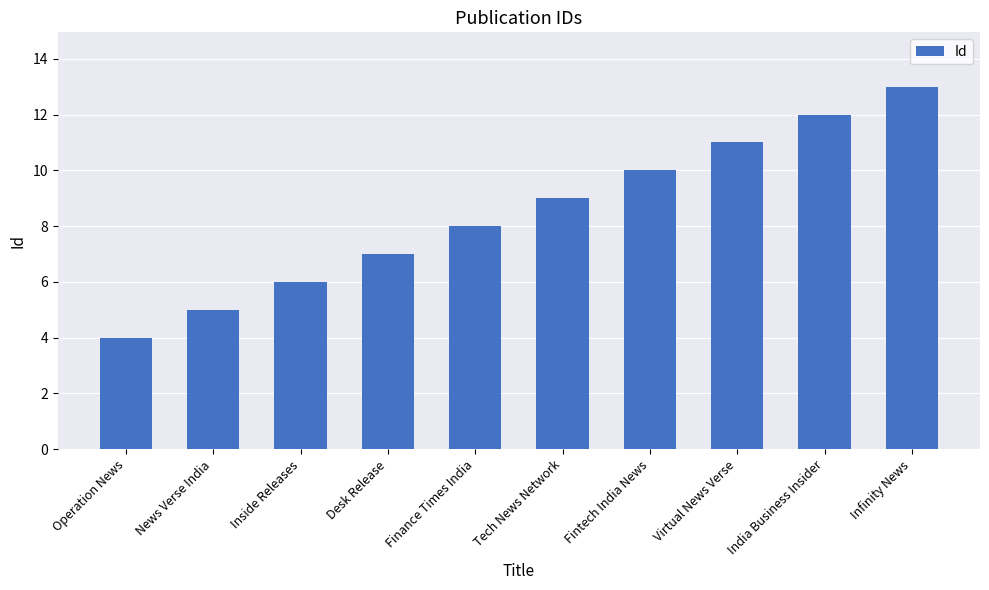

What is the change in value from Tech News Network to India Business Insider?

+3